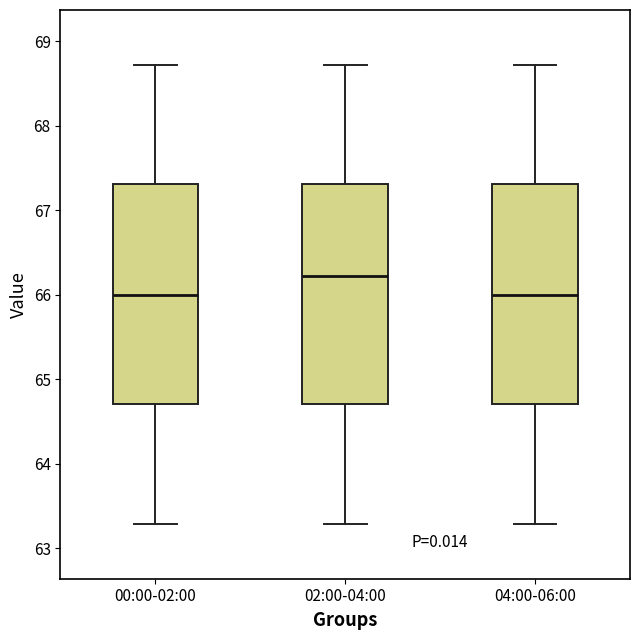

Which box's median line is the highest?

02:00-04:00